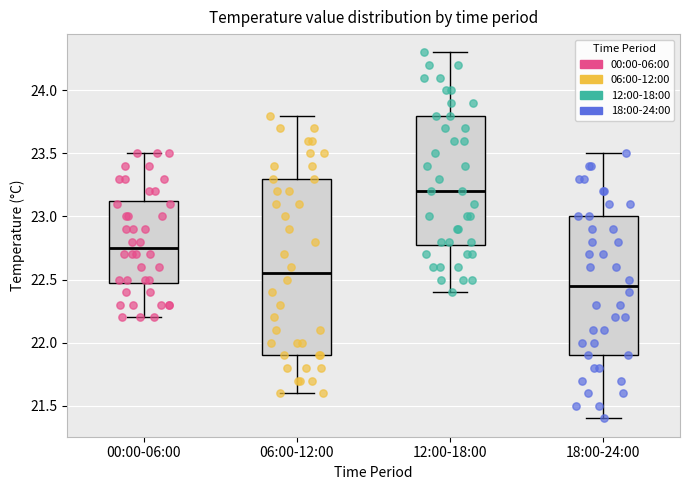

Where does the median line of the box for 12:00-18:00 sit on the y-axis? The values are not printed on the chart, so give them approximately, as read against the axis.

23.20